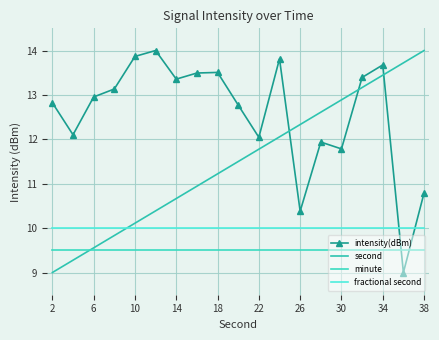

Which series has the largest total across all categories?

intensity(dBm)